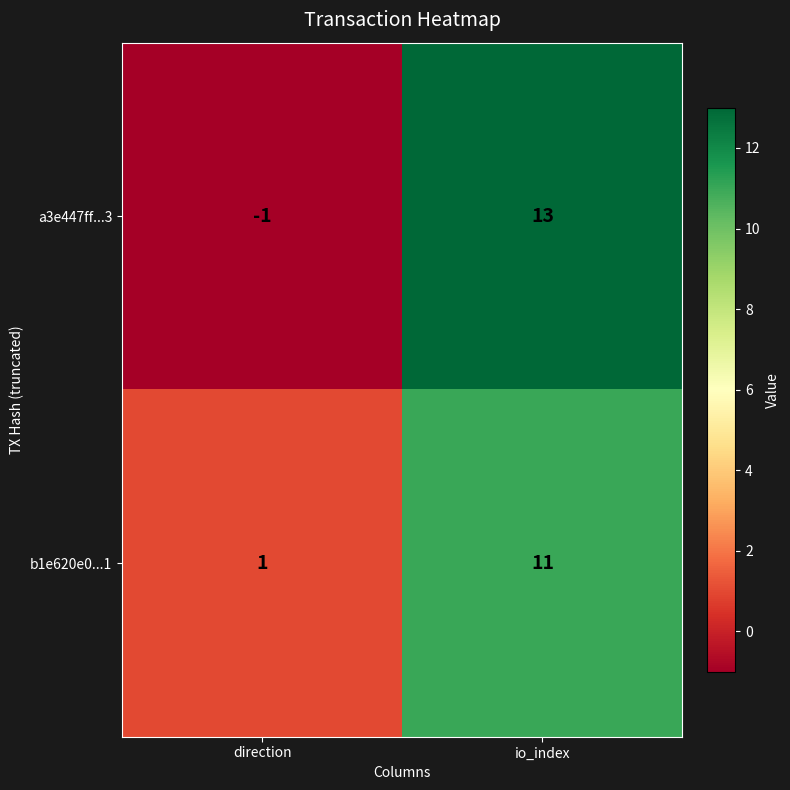

Reading left to right, extract all data points from this chart.

a3e447ff...3: -1	13
b1e620e0...1: 1	11